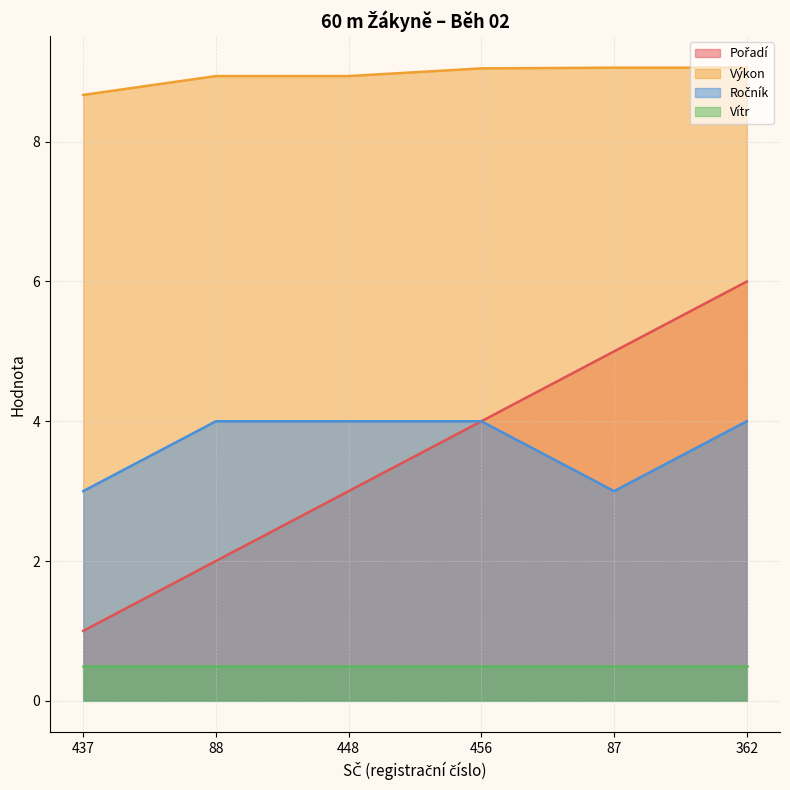

True or false: Výkon has more than 1 points higher than both neighbors.

False